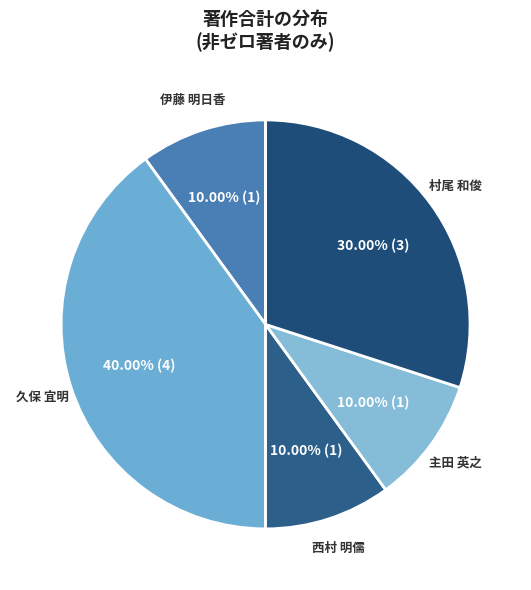

Which category has the biggest portion of the pie?

久保 宜明